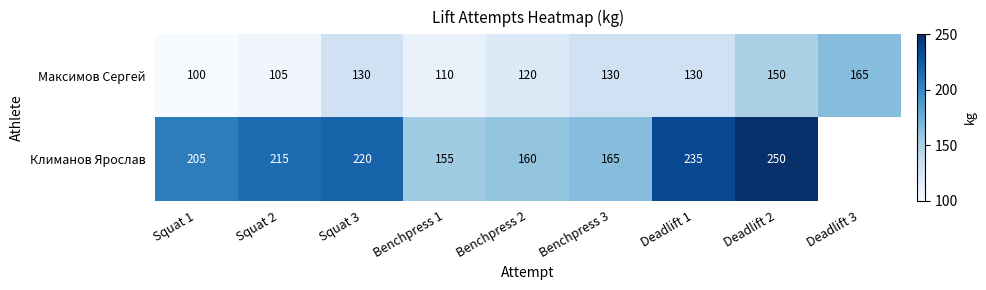

Is the value of Максимов Сергей at Deadlift 2 greater than the value of Климанов Ярослав at Squat 1?

No